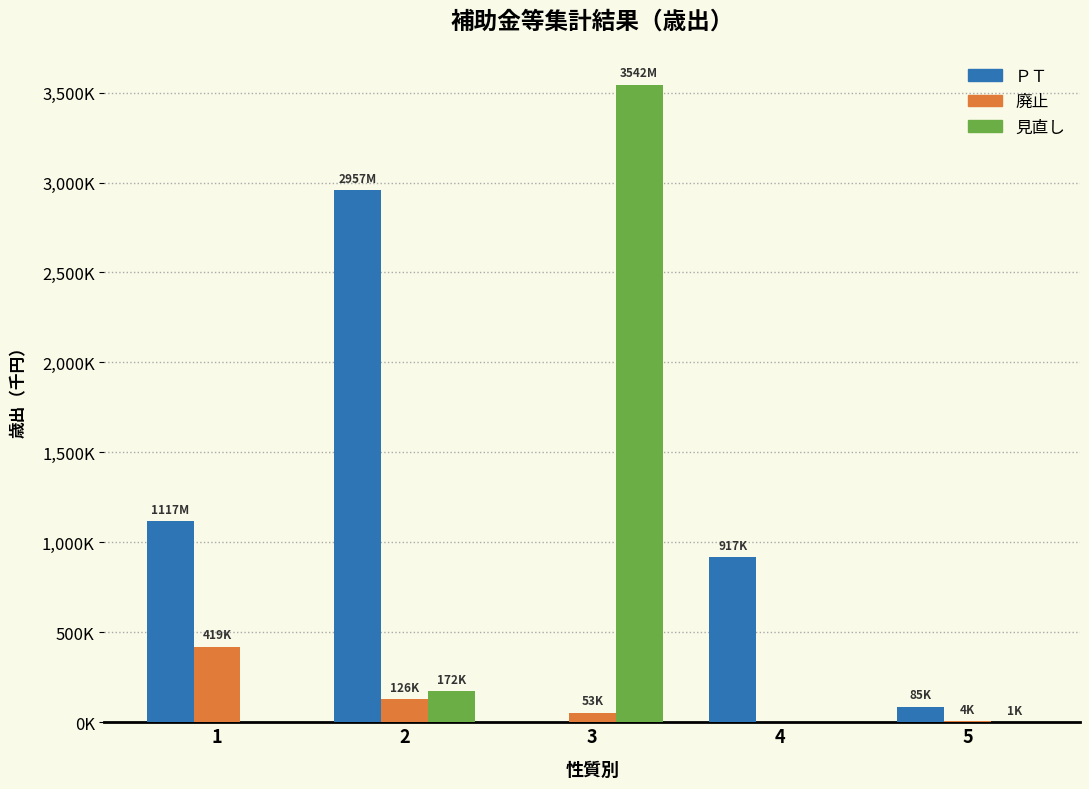

Are the bars grouped side by side (vs. stacked)?

Yes